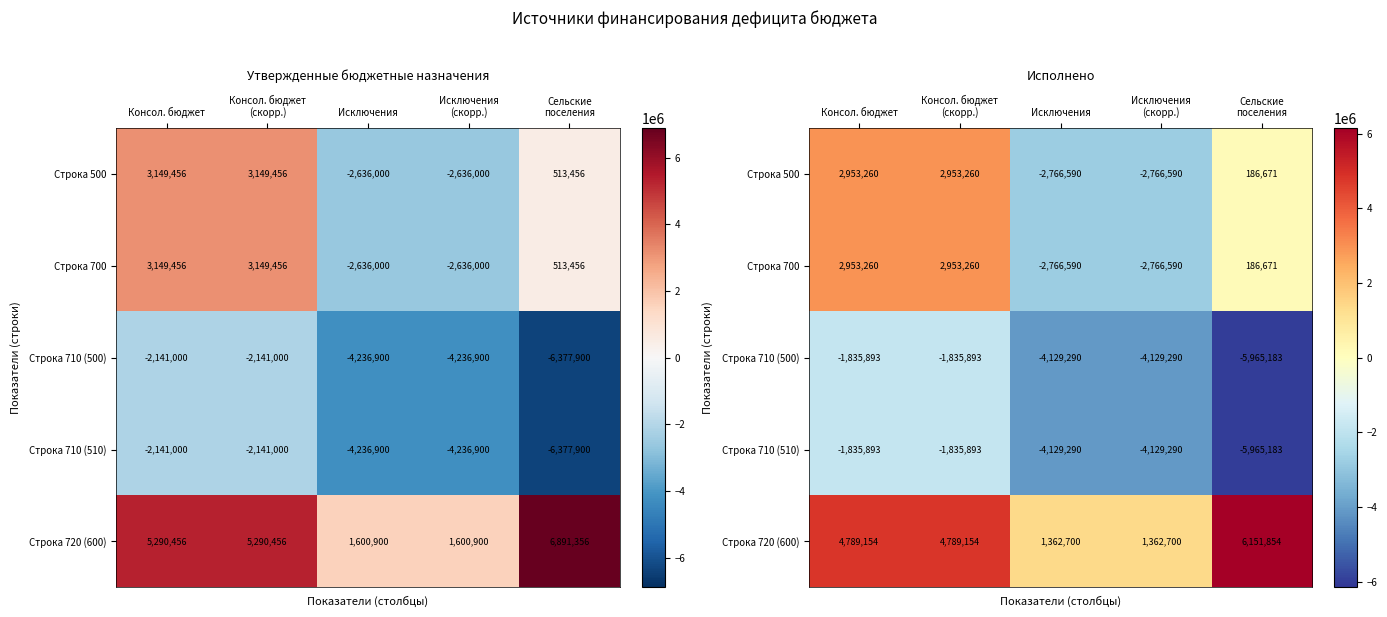

What is the average value of the Строка 710 (500) series?

-3579109.8